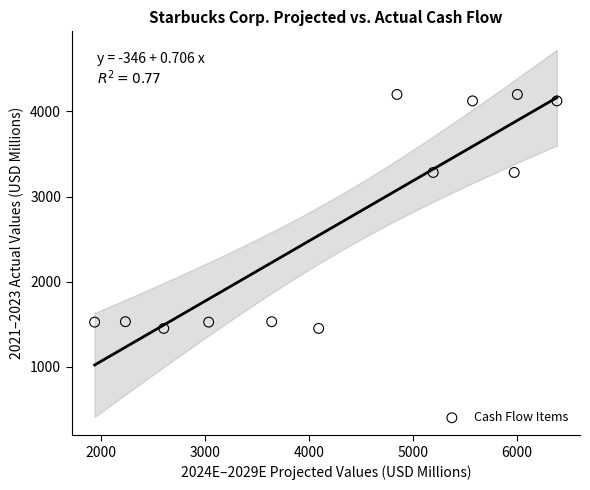

What is the range of Y values (max minus min)?

2750.0